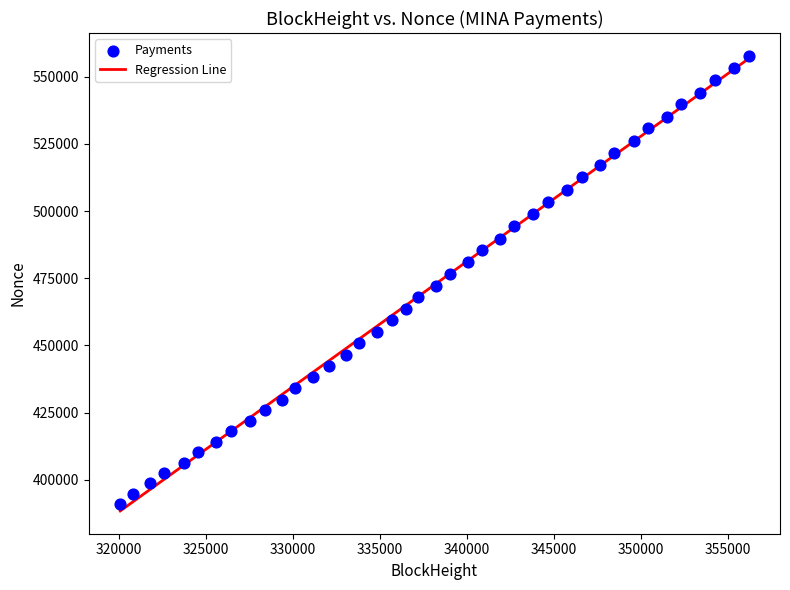

What is the range of Y values (max minus min)?

166912